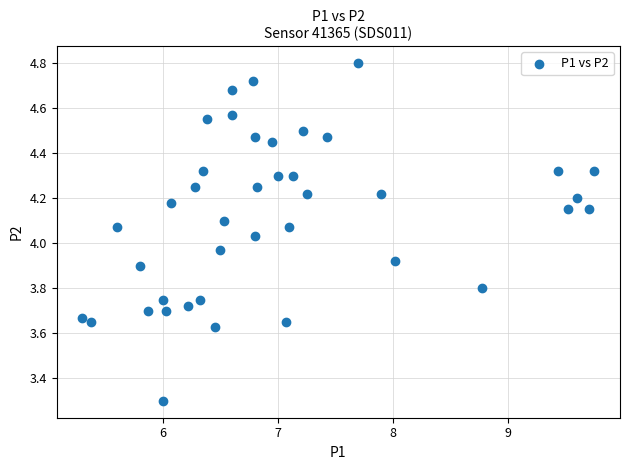

What is the range of Y values (max minus min)?

1.5